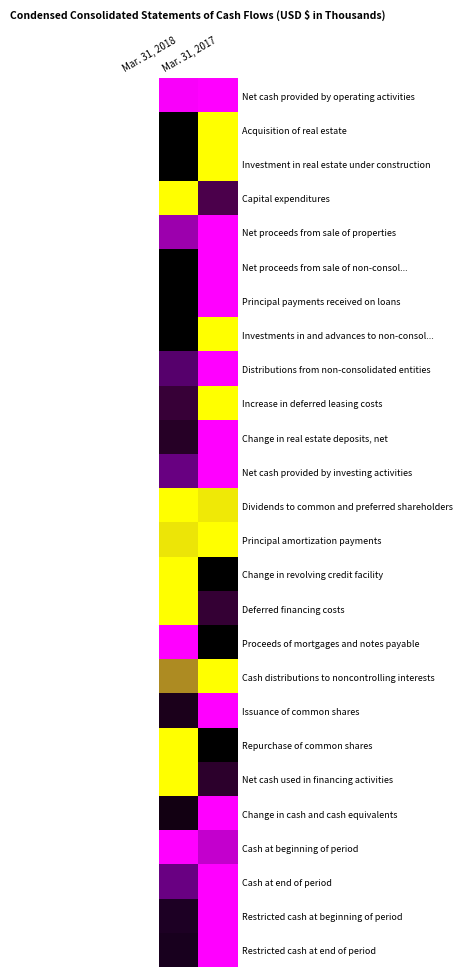

Reading left to right, what are all the values shown in this chart?

Net cash provided by operating activities: Mar. 31, 2018=1.0	Mar. 31, 2017=1.0
Acquisition of real estate: Mar. 31, 2018=0.0	Mar. 31, 2017=-1.0
Investment in real estate under construction: Mar. 31, 2018=0.0	Mar. 31, 2017=-1.0
Capital expenditures: Mar. 31, 2018=-1.0	Mar. 31, 2017=-0.5
Net proceeds from sale of properties: Mar. 31, 2018=0.7	Mar. 31, 2017=1.0
Net proceeds from sale of non-consol...: Mar. 31, 2018=0.0	Mar. 31, 2017=1.0
Principal payments received on loans: Mar. 31, 2018=0.0	Mar. 31, 2017=1.0
Investments in and advances to non-consol...: Mar. 31, 2018=0.0	Mar. 31, 2017=-1.0
Distributions from non-consolidated entities: Mar. 31, 2018=0.4	Mar. 31, 2017=1.0
Increase in deferred leasing costs: Mar. 31, 2018=-0.4	Mar. 31, 2017=-1.0
Change in real estate deposits, net: Mar. 31, 2018=-0.3	Mar. 31, 2017=1.0
Net cash provided by investing activities: Mar. 31, 2018=0.5	Mar. 31, 2017=1.0
Dividends to common and preferred shareholders: Mar. 31, 2018=-1.0	Mar. 31, 2017=-1.0
Principal amortization payments: Mar. 31, 2018=-0.9	Mar. 31, 2017=-1.0
Change in revolving credit facility: Mar. 31, 2018=-1.0	Mar. 31, 2017=0.0
Deferred financing costs: Mar. 31, 2018=-1.0	Mar. 31, 2017=-0.3
Proceeds of mortgages and notes payable: Mar. 31, 2018=1.0	Mar. 31, 2017=0.0
Cash distributions to noncontrolling interests: Mar. 31, 2018=-0.8	Mar. 31, 2017=-1.0
Issuance of common shares: Mar. 31, 2018=-0.2	Mar. 31, 2017=1.0
Repurchase of common shares: Mar. 31, 2018=-1.0	Mar. 31, 2017=0.0
Net cash used in financing activities: Mar. 31, 2018=-1.0	Mar. 31, 2017=-0.3
Change in cash and cash equivalents: Mar. 31, 2018=-0.1	Mar. 31, 2017=1.0
Cash at beginning of period: Mar. 31, 2018=1.0	Mar. 31, 2017=0.8
Cash at end of period: Mar. 31, 2018=0.5	Mar. 31, 2017=1.0
Restricted cash at beginning of period: Mar. 31, 2018=0.1	Mar. 31, 2017=1.0
Restricted cash at end of period: Mar. 31, 2018=0.1	Mar. 31, 2017=1.0